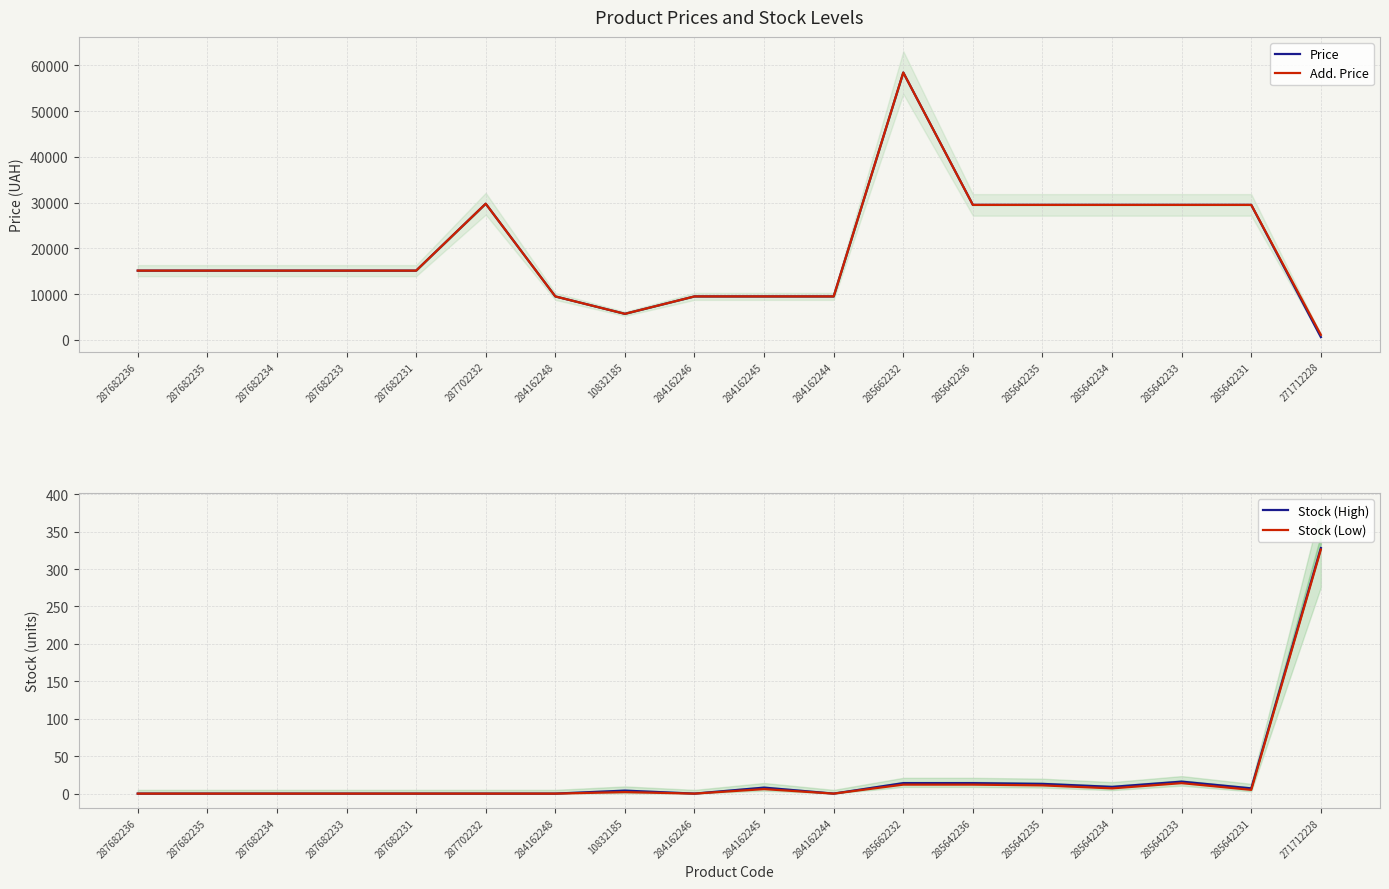

At which category does Stock (Low) reach its first local valley?

284162246